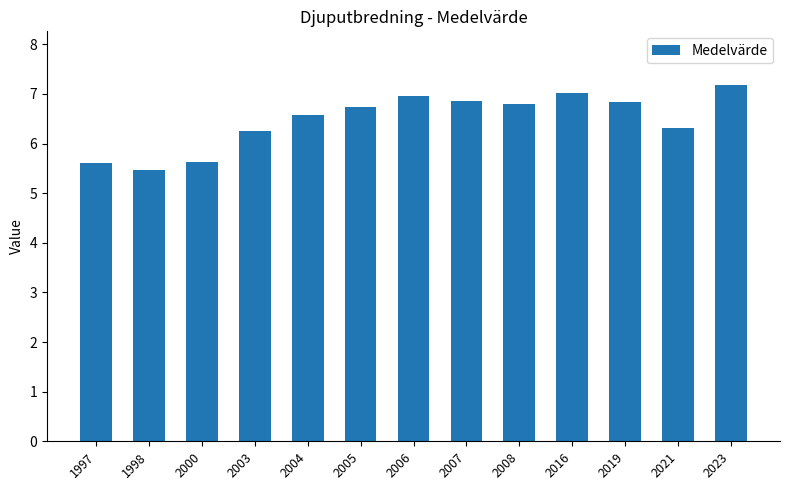

True or false: the data shows 1.9 at 2008.

False